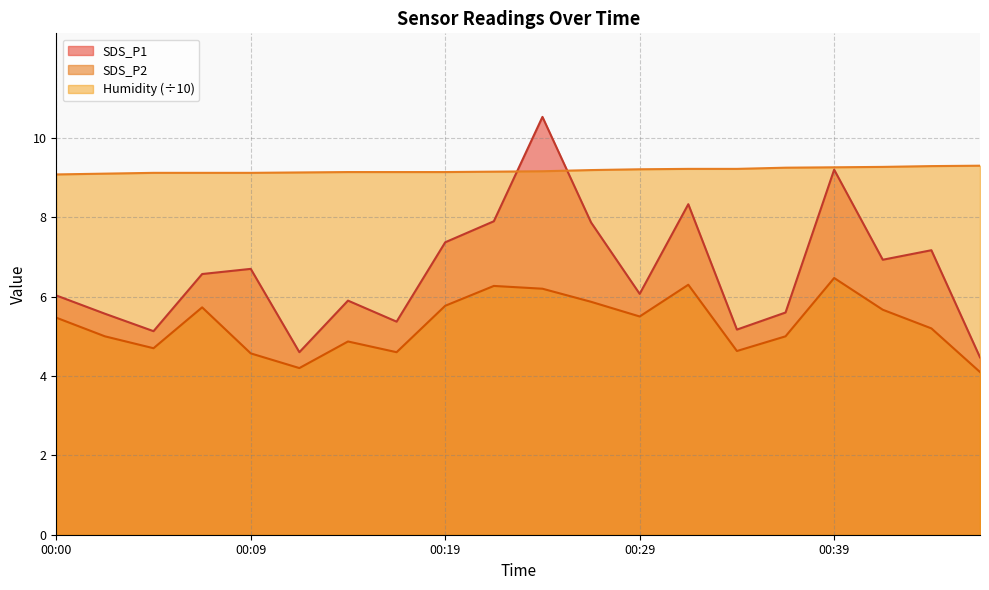

Which series has the widest spread of values?

SDS_P1